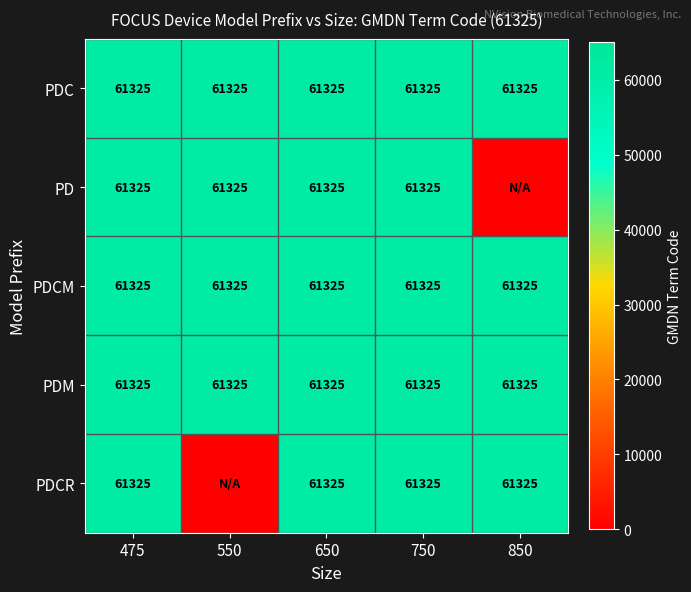

Read the PDC value at 475.

61325